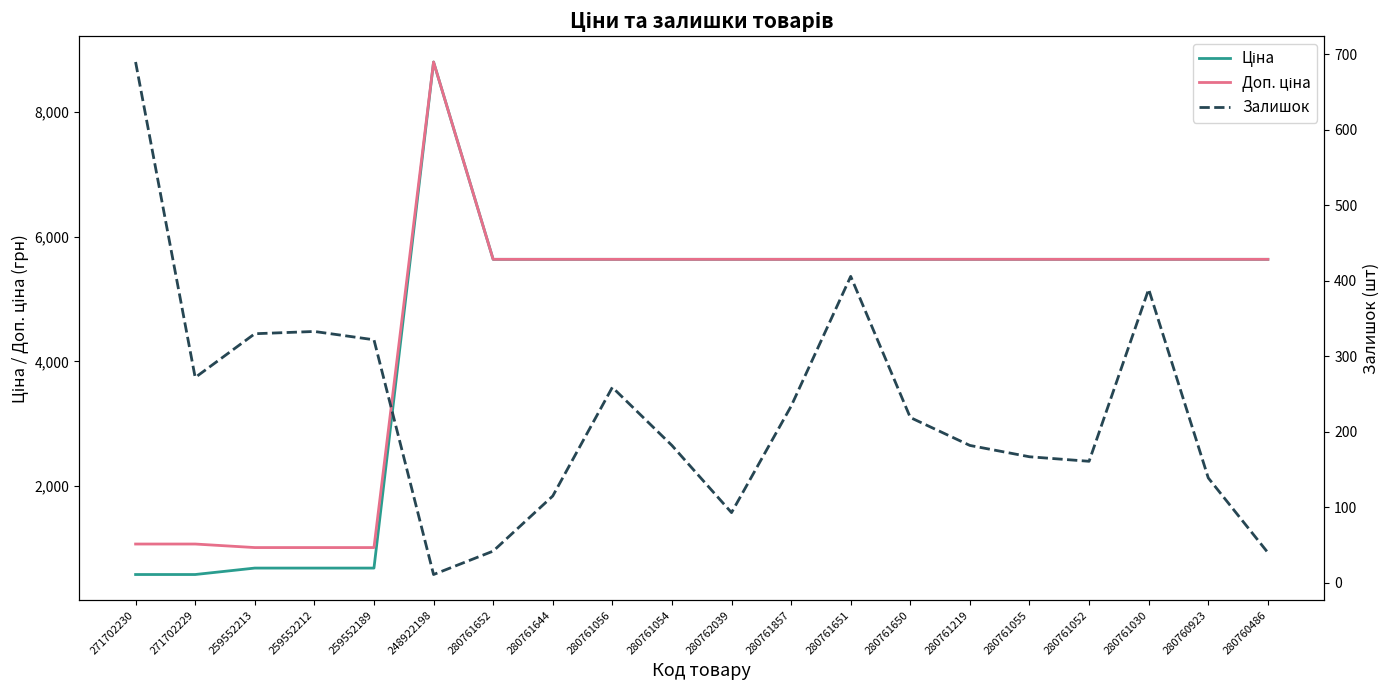

What is the smallest value displayed?

11.0